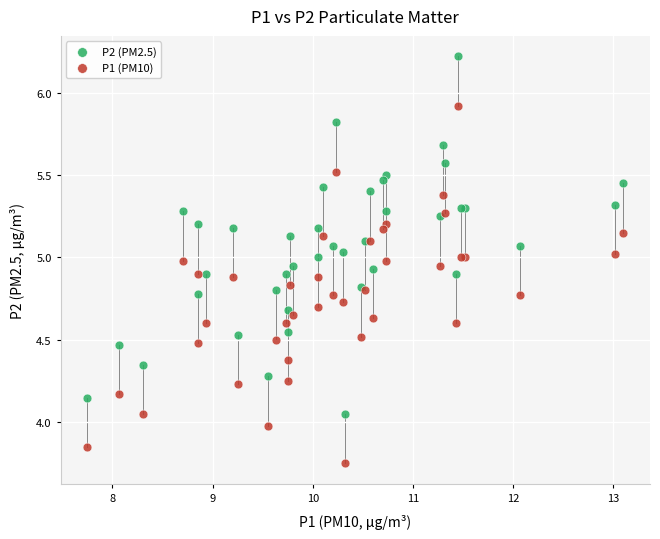

Which series reaches the maximum Y coordinate?

P2 (PM2.5)